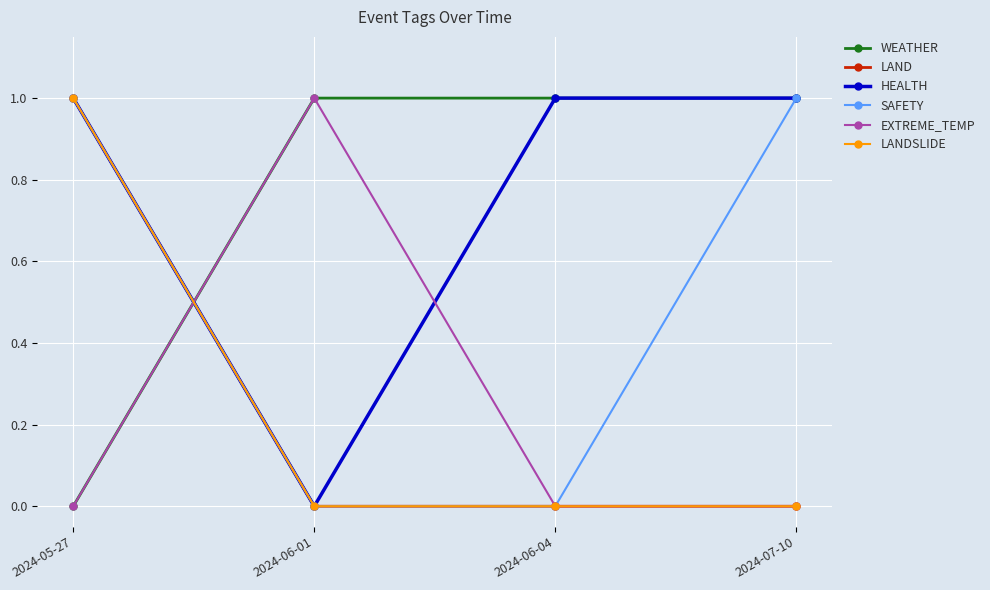

Reading left to right, extract all data points from this chart.

WEATHER: 2024-05-27=0	2024-06-01=1	2024-06-04=1	2024-07-10=1
LAND: 2024-05-27=1	2024-06-01=0	2024-06-04=0	2024-07-10=0
HEALTH: 2024-05-27=1	2024-06-01=0	2024-06-04=1	2024-07-10=1
SAFETY: 2024-05-27=1	2024-06-01=0	2024-06-04=0	2024-07-10=1
EXTREME_TEMP: 2024-05-27=0	2024-06-01=1	2024-06-04=0	2024-07-10=0
LANDSLIDE: 2024-05-27=1	2024-06-01=0	2024-06-04=0	2024-07-10=0